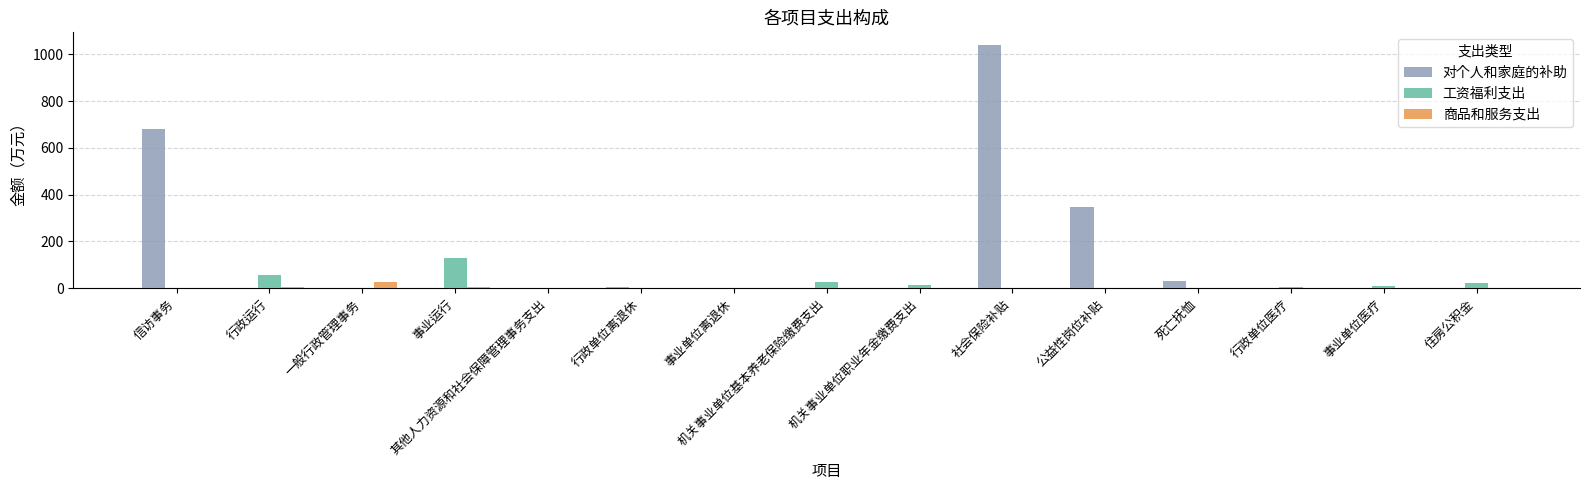

Are the bars horizontal?

No